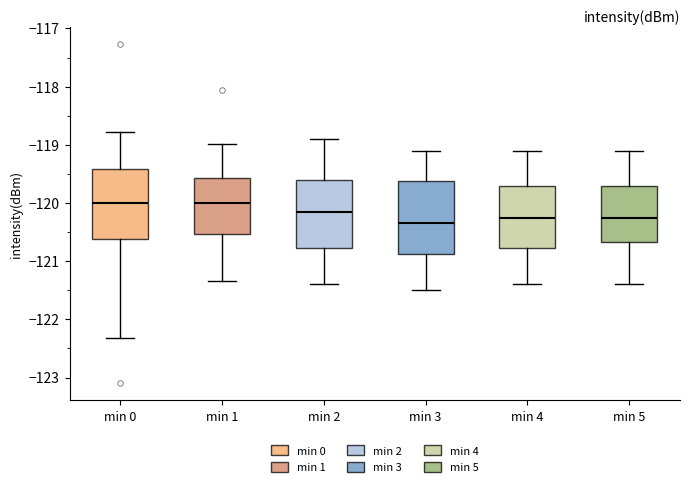

Reading left to right, read every box against the y-axis: the position of its median line, the range the box covers, and the ends of its whiskers. The values are not printed on the chart, so give them approximately, as read against the axis.

min 0: median -120.0, box -120.6 to -119.4, whiskers -122.3 to -118.8
min 1: median -120.0, box -120.5 to -119.6, whiskers -121.3 to -119.0
min 2: median -120.1, box -120.8 to -119.6, whiskers -121.4 to -118.9
min 3: median -120.3, box -120.9 to -119.6, whiskers -121.5 to -119.1
min 4: median -120.2, box -120.8 to -119.7, whiskers -121.4 to -119.1
min 5: median -120.2, box -120.7 to -119.7, whiskers -121.4 to -119.1